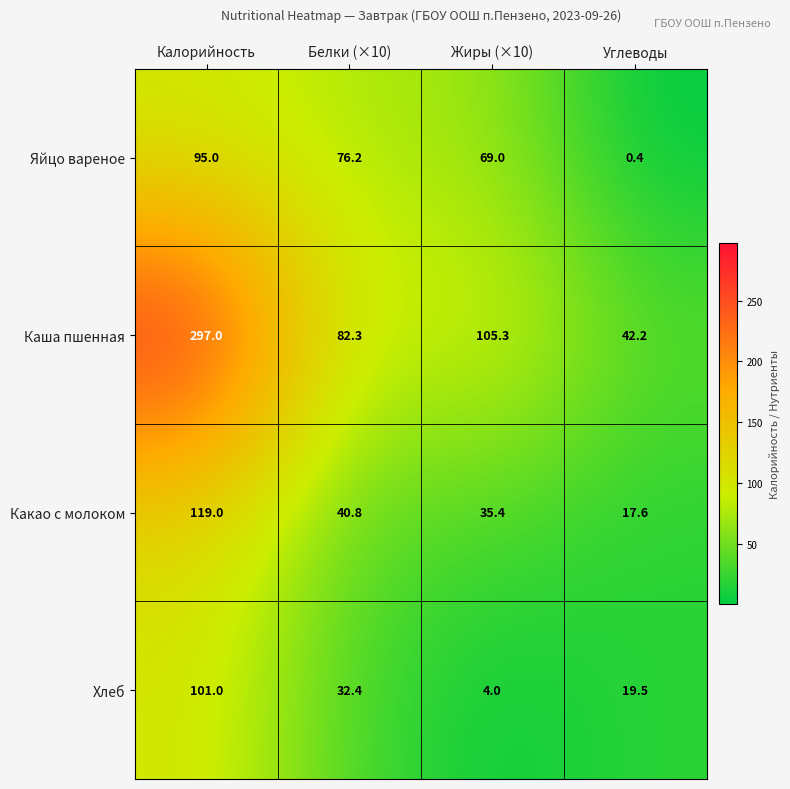

At which label does Хлеб first exceed 32?

Калорийность